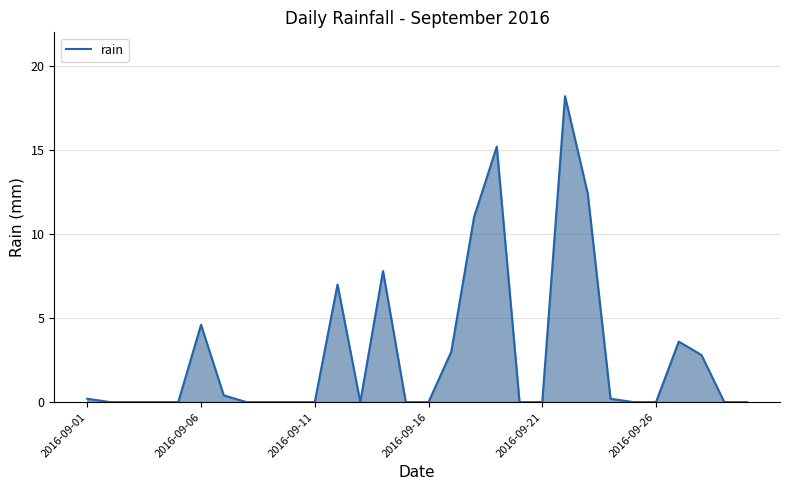

What is the maximum value shown in the chart?

18.2